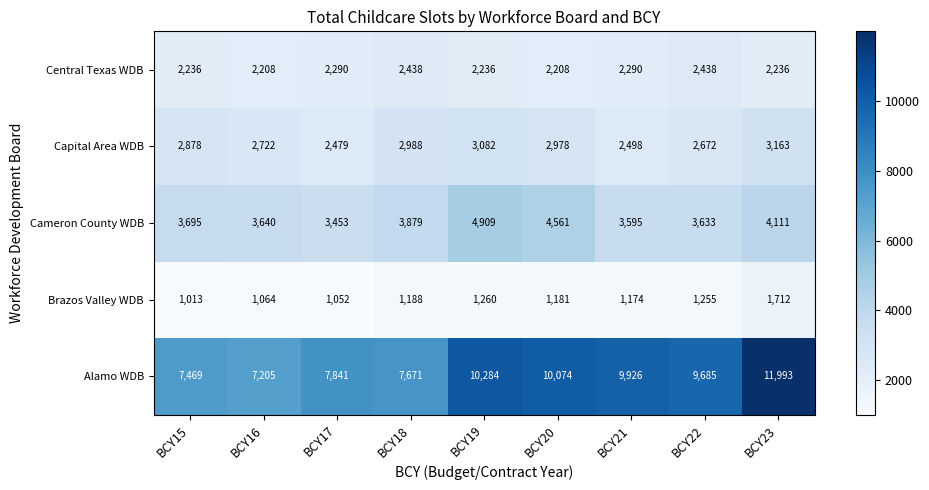

True or false: Brazos Valley WDB has a value of 1260 at BCY19.

True